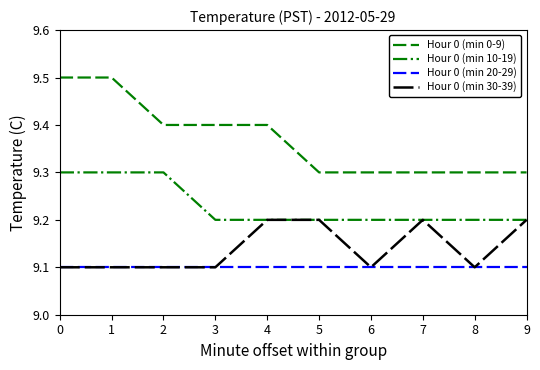

What is the approximate value of Hour 0 (min 10-19) at 9?

9.2